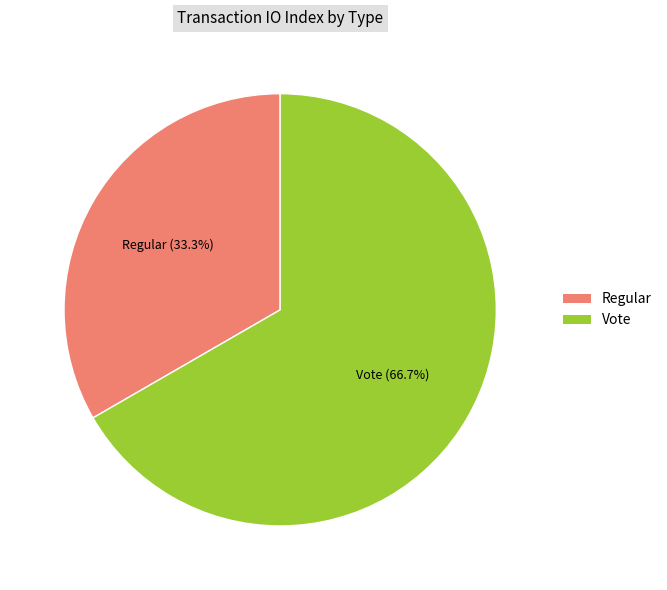

What portion of the pie excludes Regular?

66.7%